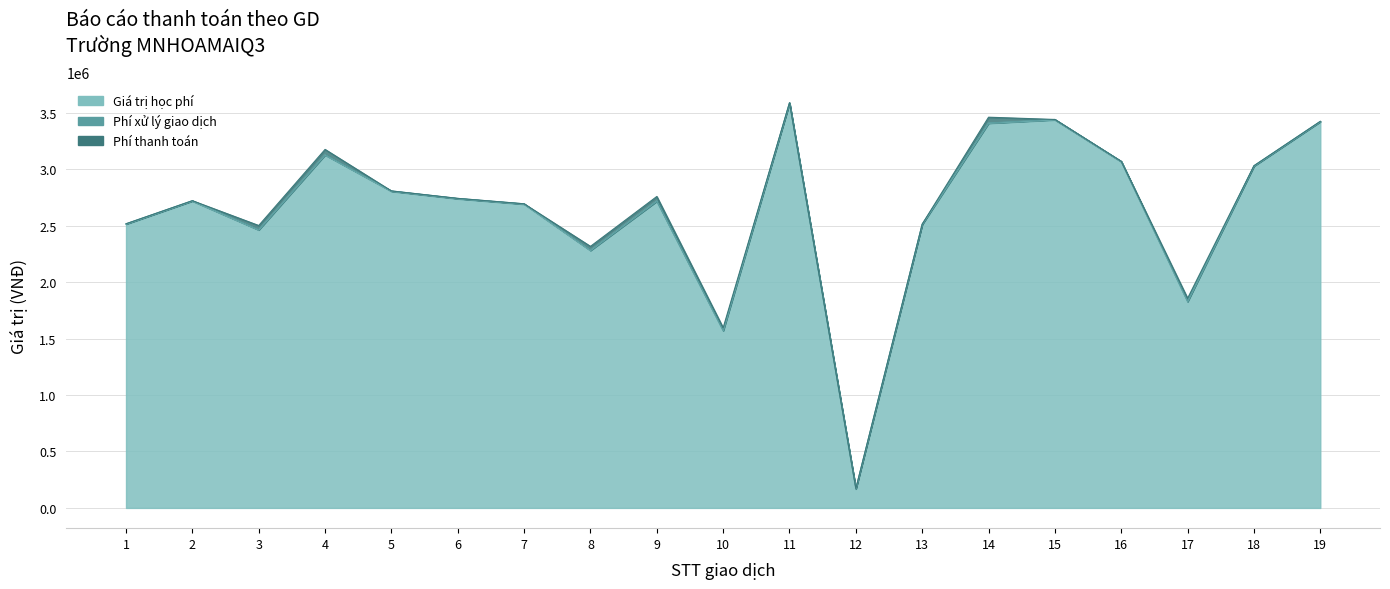

True or false: Phí thanh toán and Giá trị học phí cross at least once.

False